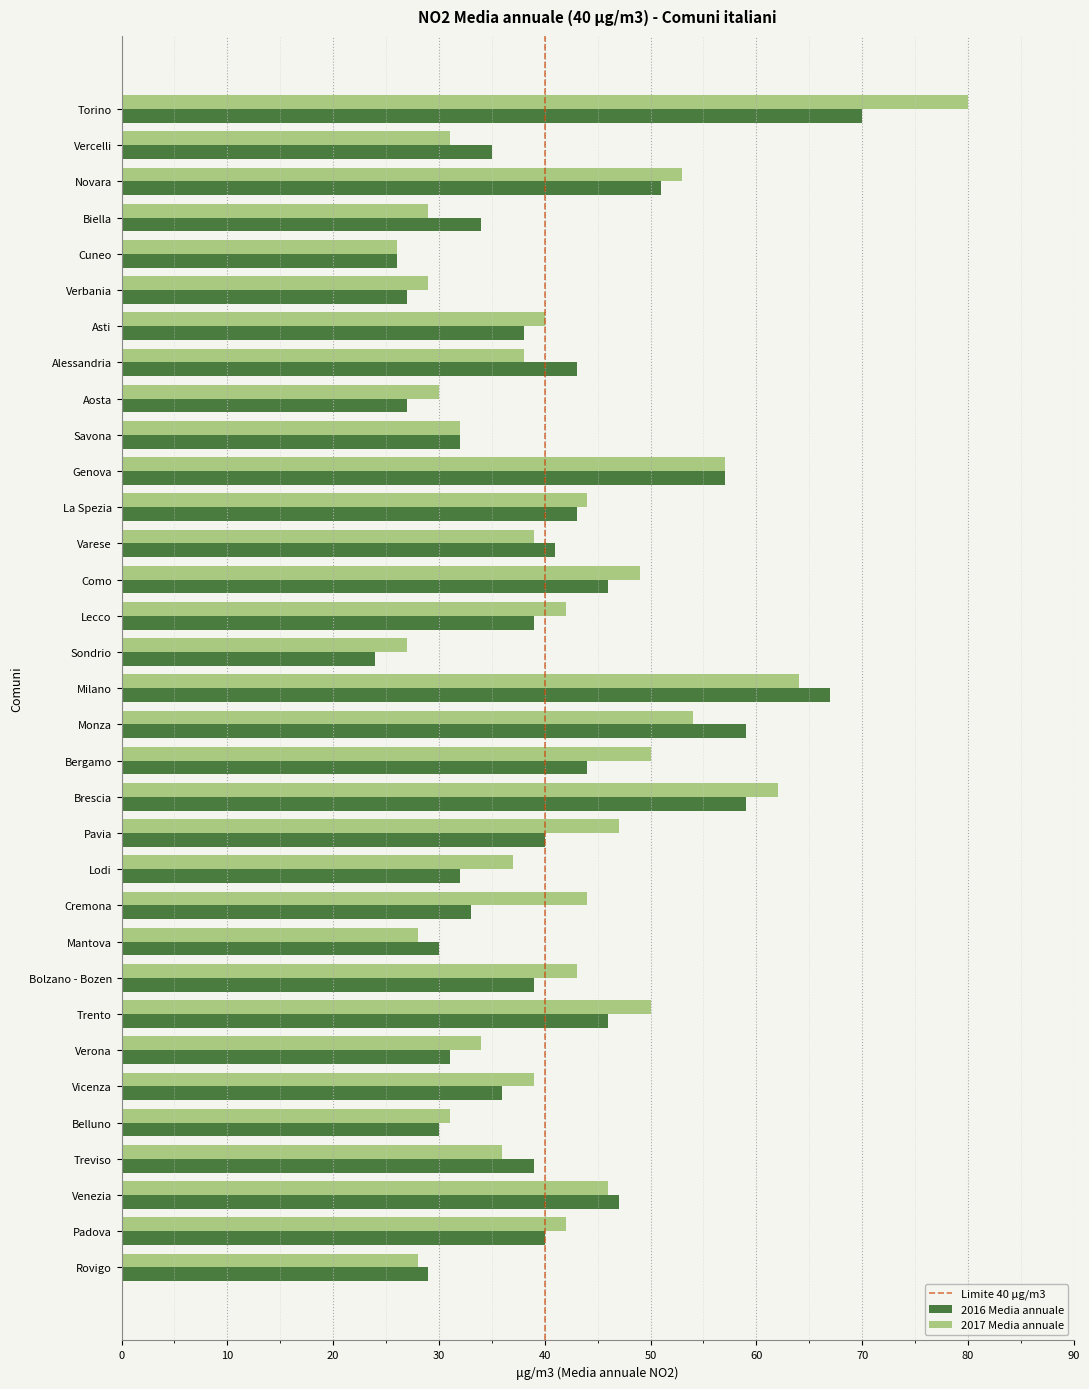

What is the smallest value displayed?

24